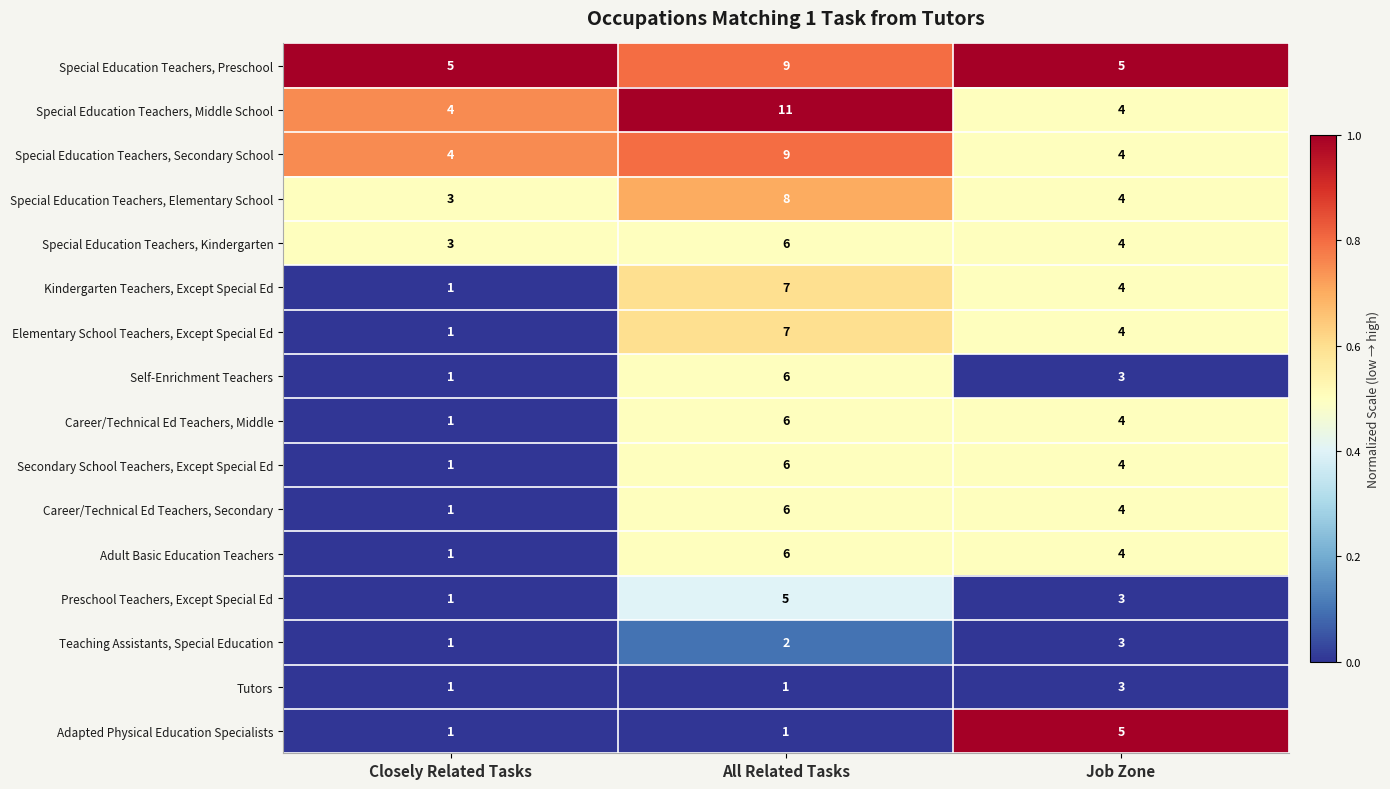

True or false: Secondary School Teachers, Except Special Ed has a value of 4 at Job Zone.

True